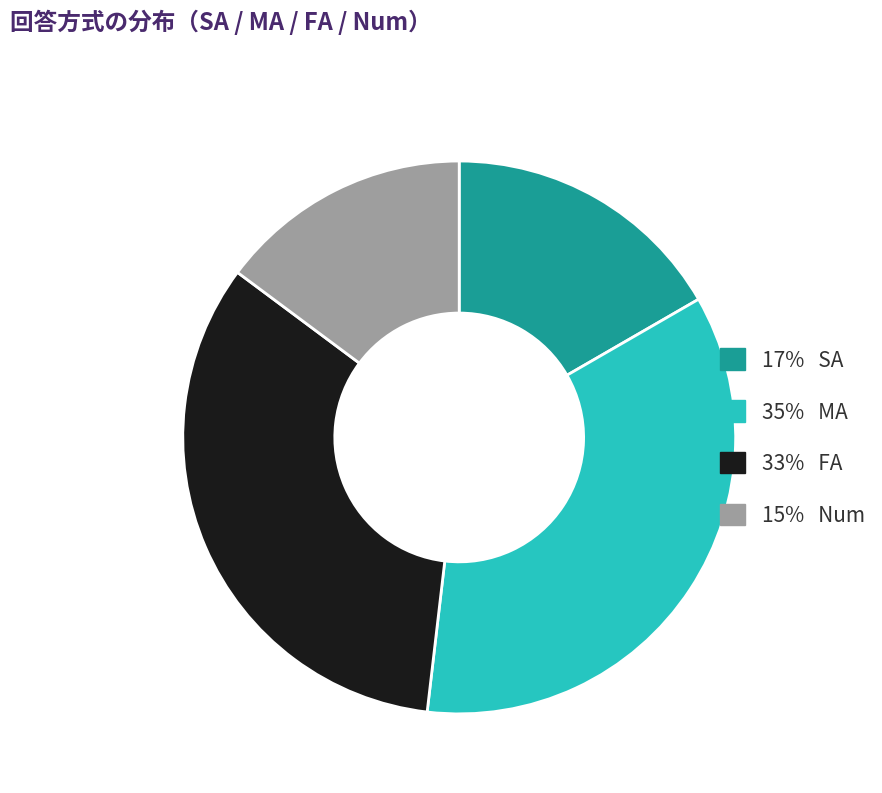

Does any single category account for the majority?

No